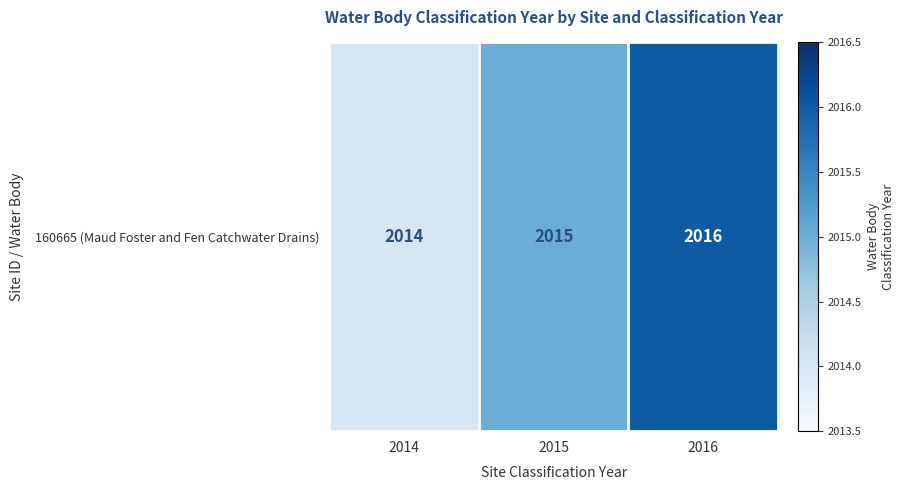

Reading left to right, list all the values displayed in this chart.

2014	2015	2016